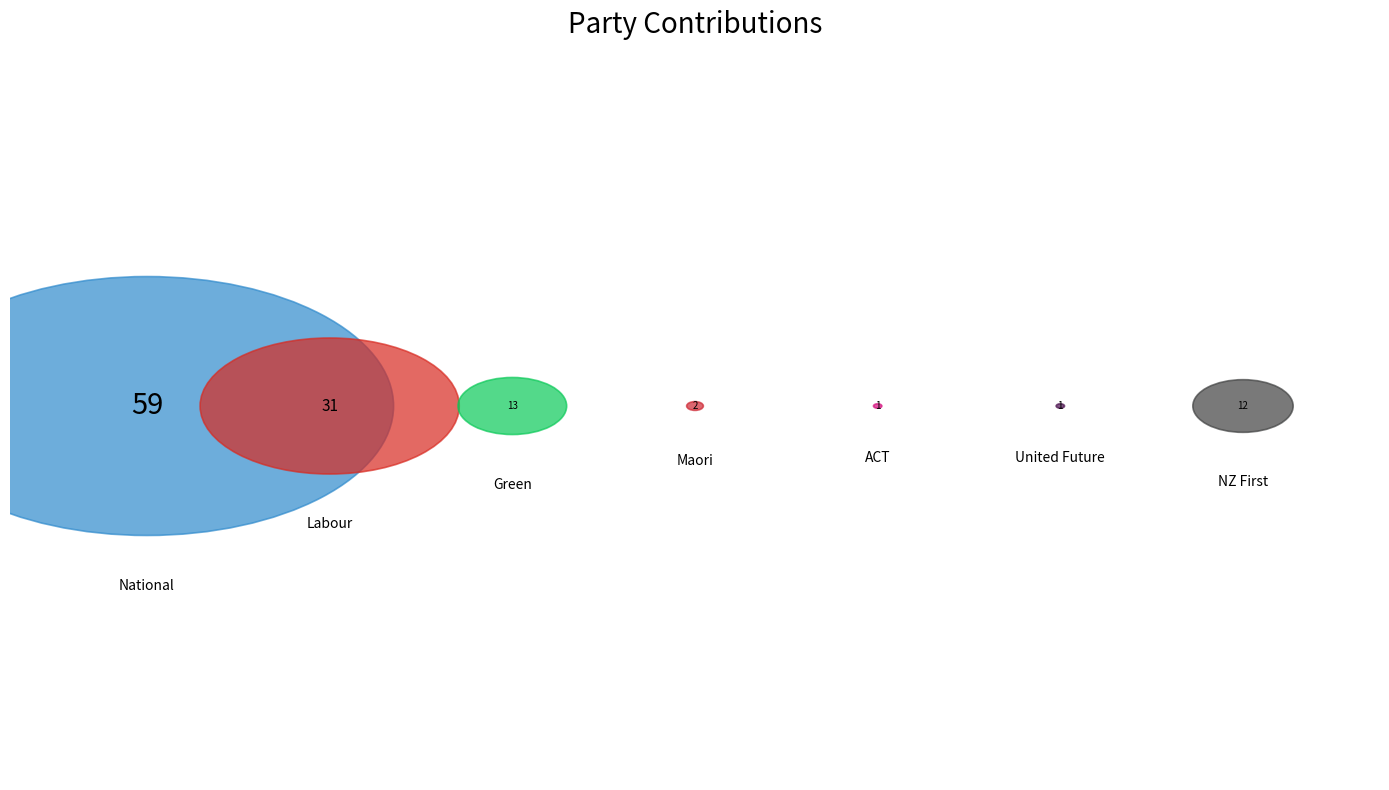

What is the change in value from Labour to United Future?

-30